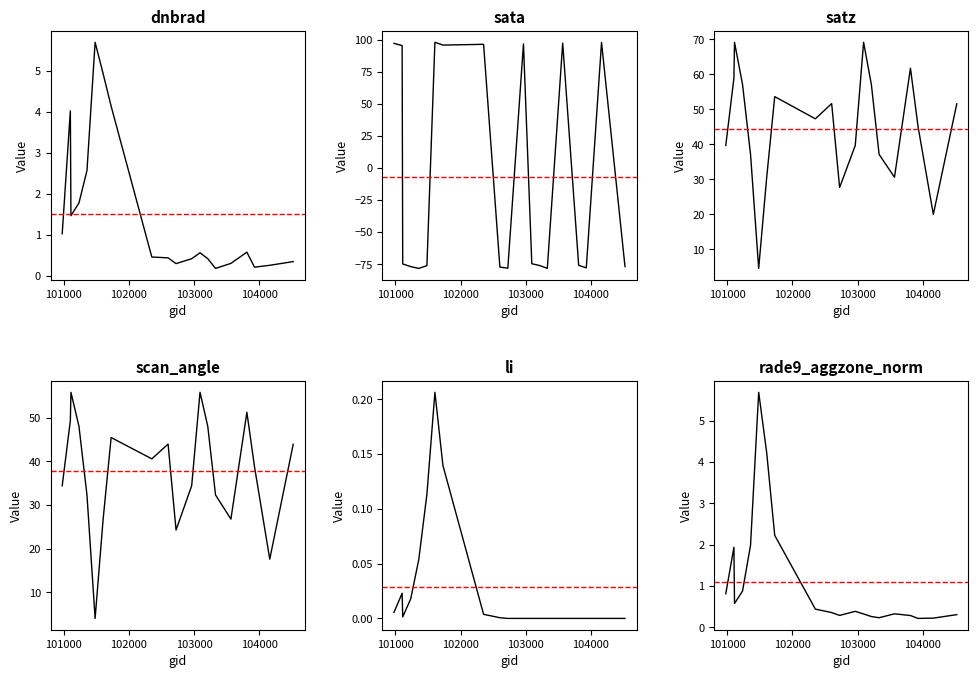

True or false: scan_angle has a value of 33.9 at 103092.

False